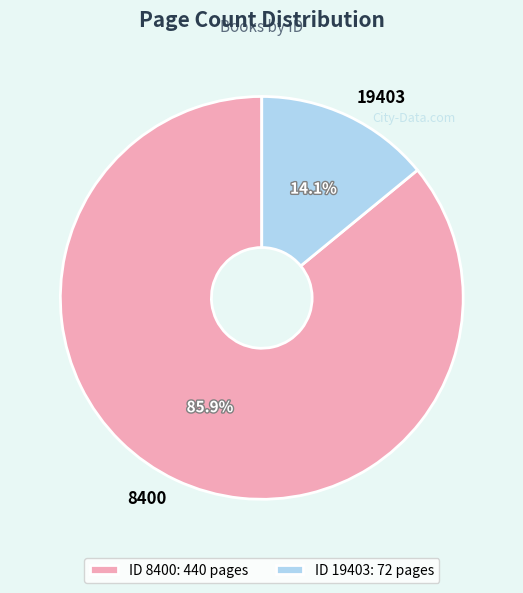

What is the ratio of the value at 8400 to the value at 19403?

6.1